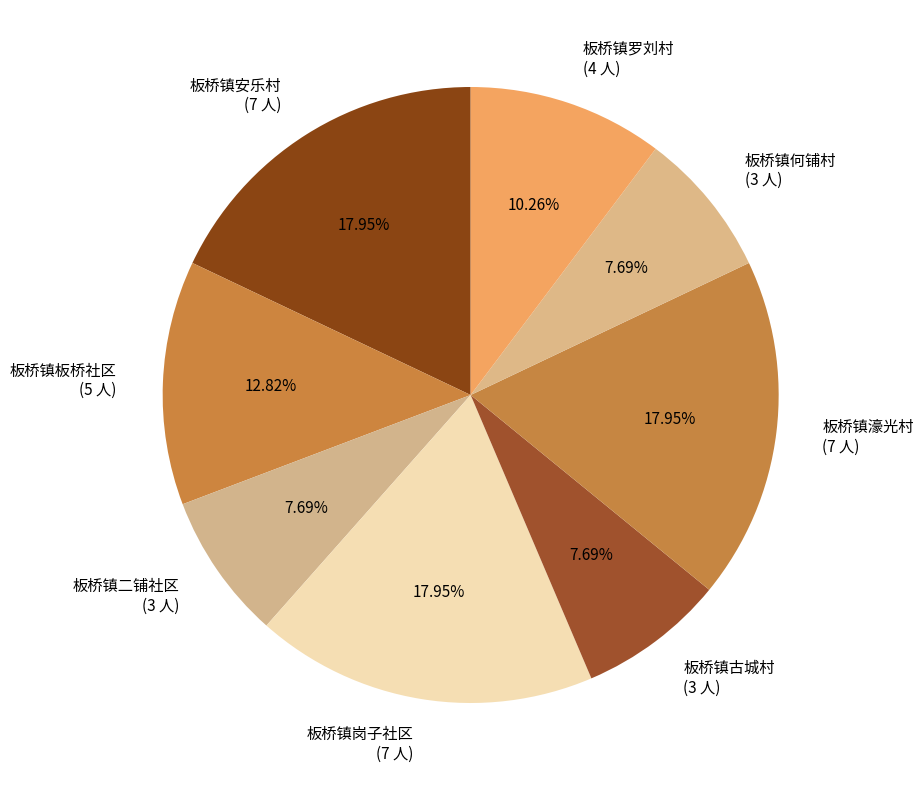

True or false: 板桥镇岗子社区 accounts for 18% of the total.

True